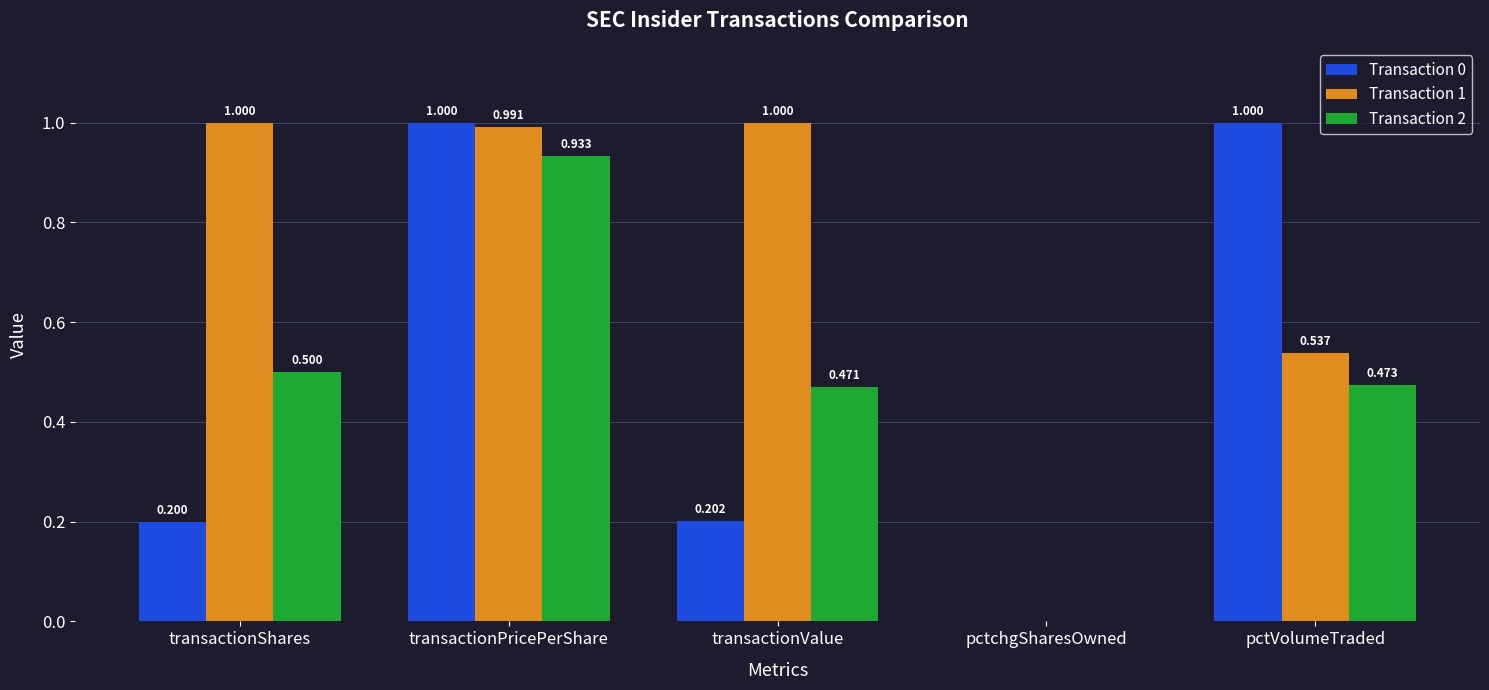

How many data points in Transaction 1 are above 0?

4